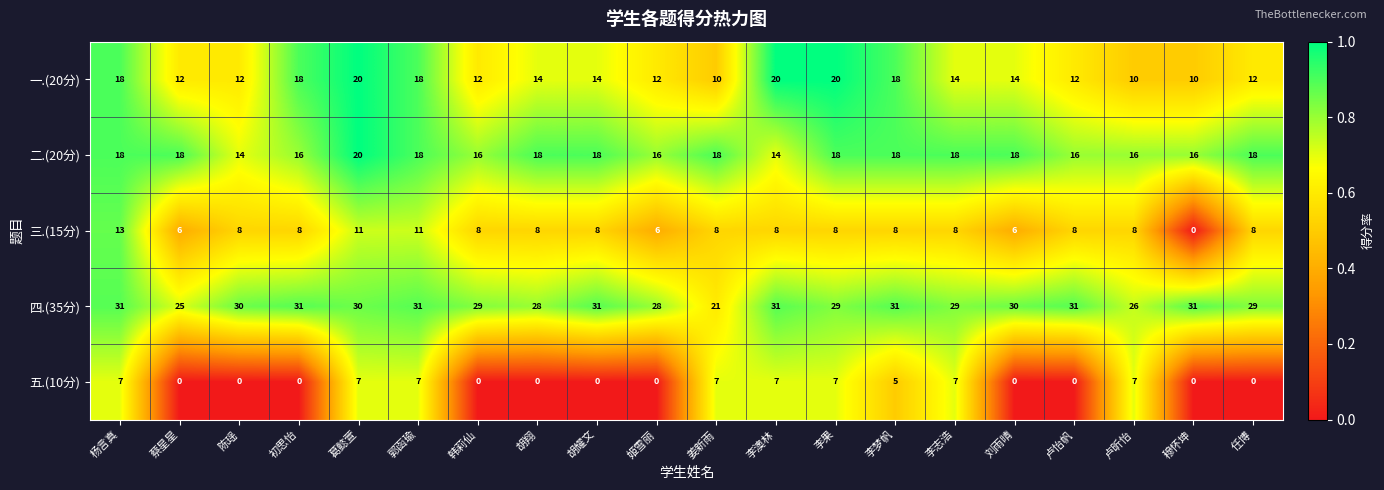

Which category has the highest value in the 三.(15分) series?

杨言真